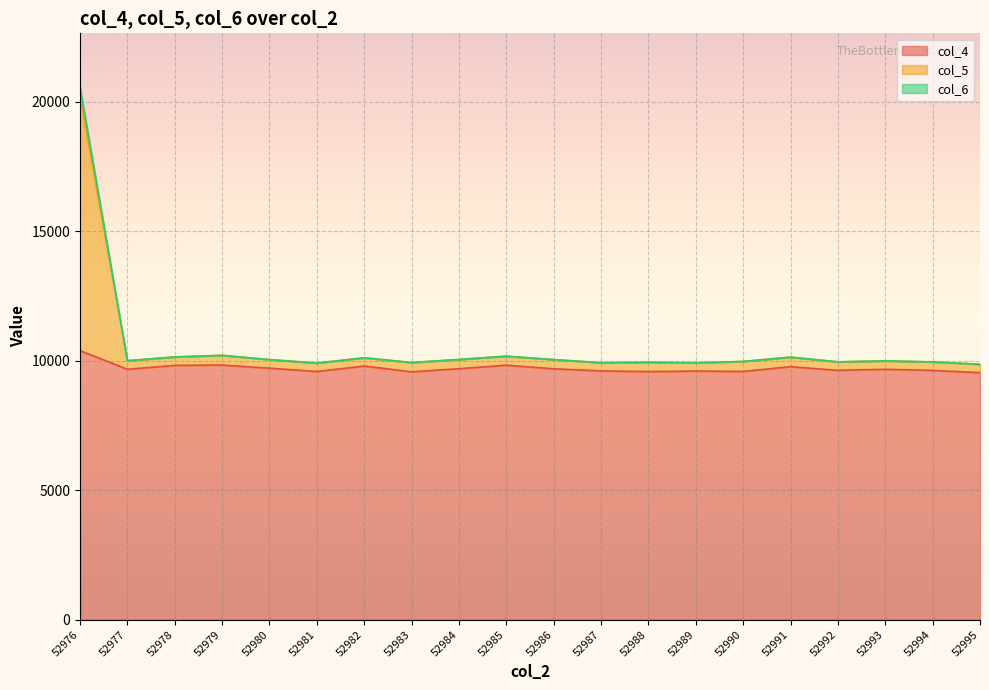

What is the sum of all col_5 values?

210904